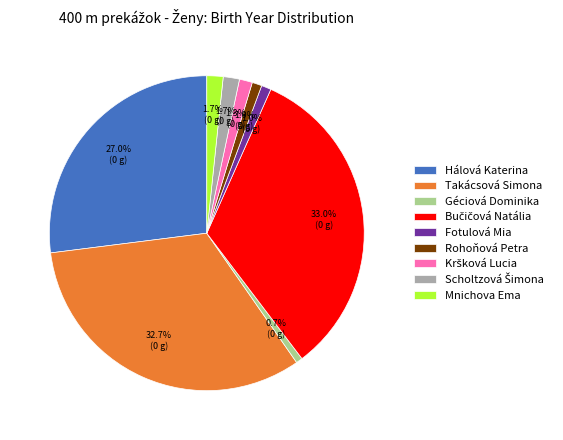

Count the number of slices in the pie.

9